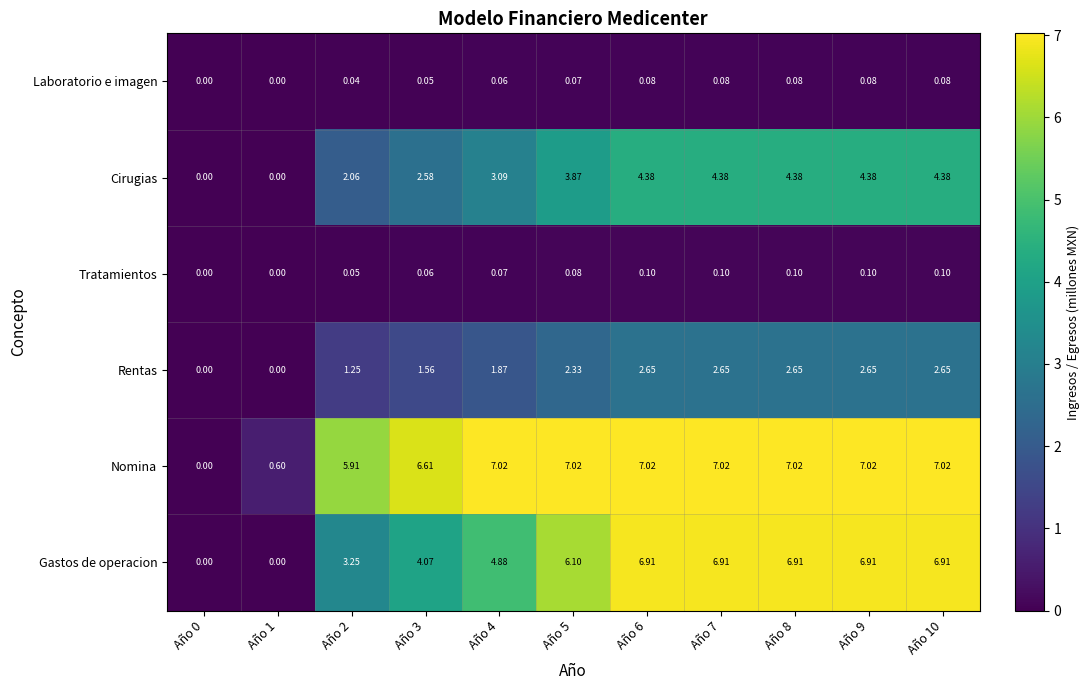

How many series are shown in this chart?

6